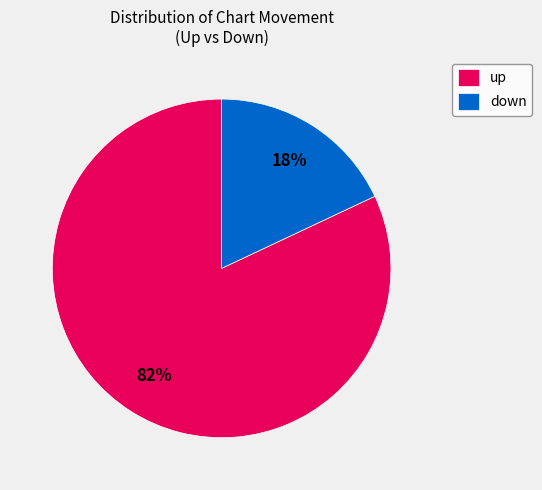

Which category has the smallest portion of the pie?

down